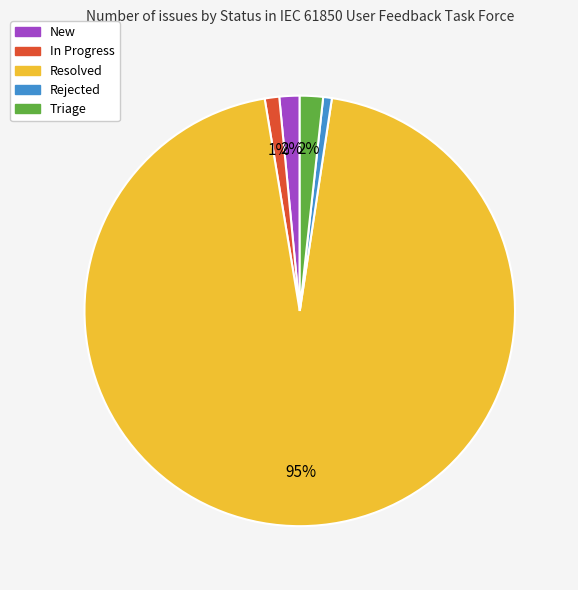

Which category has the biggest portion of the pie?

Resolved